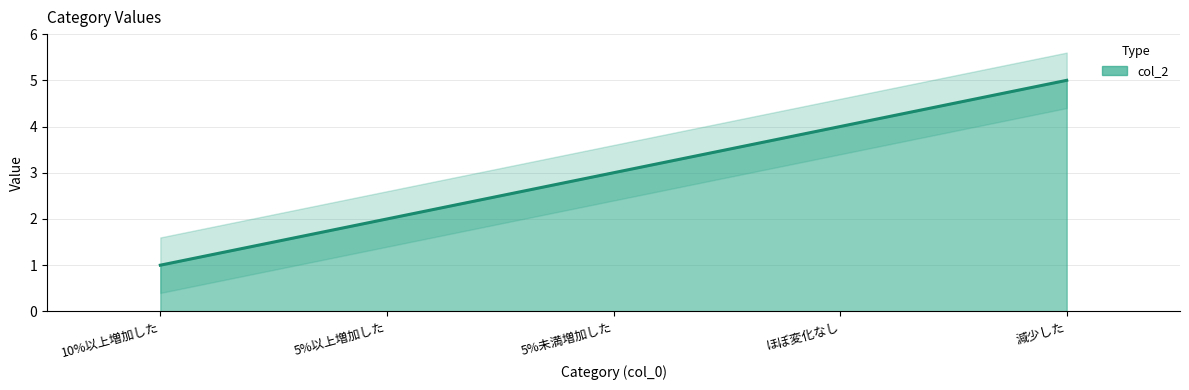

What is the difference between the maximum and minimum values?

4